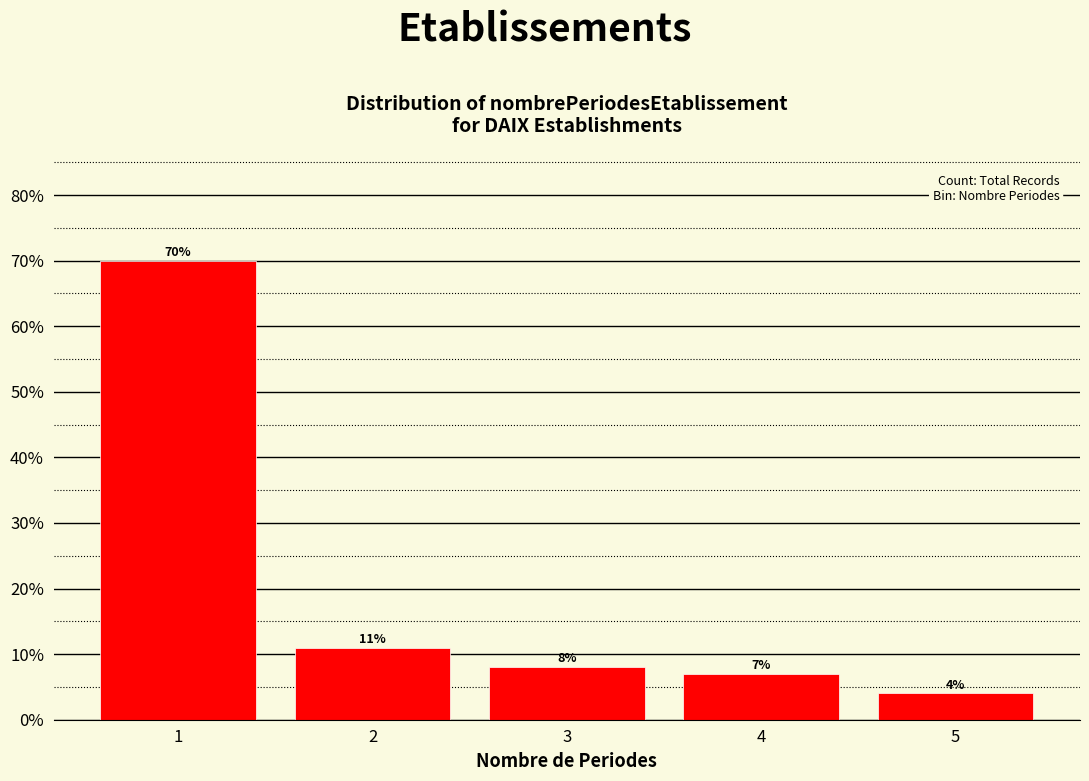

Reading left to right, list every bar in this chart as the range it spans on the x-axis followed by its height.

0.5 to 1.5: 70
1.5 to 2.5: 11
2.5 to 3.5: 8
3.5 to 4.5: 7
4.5 to 5.5: 4